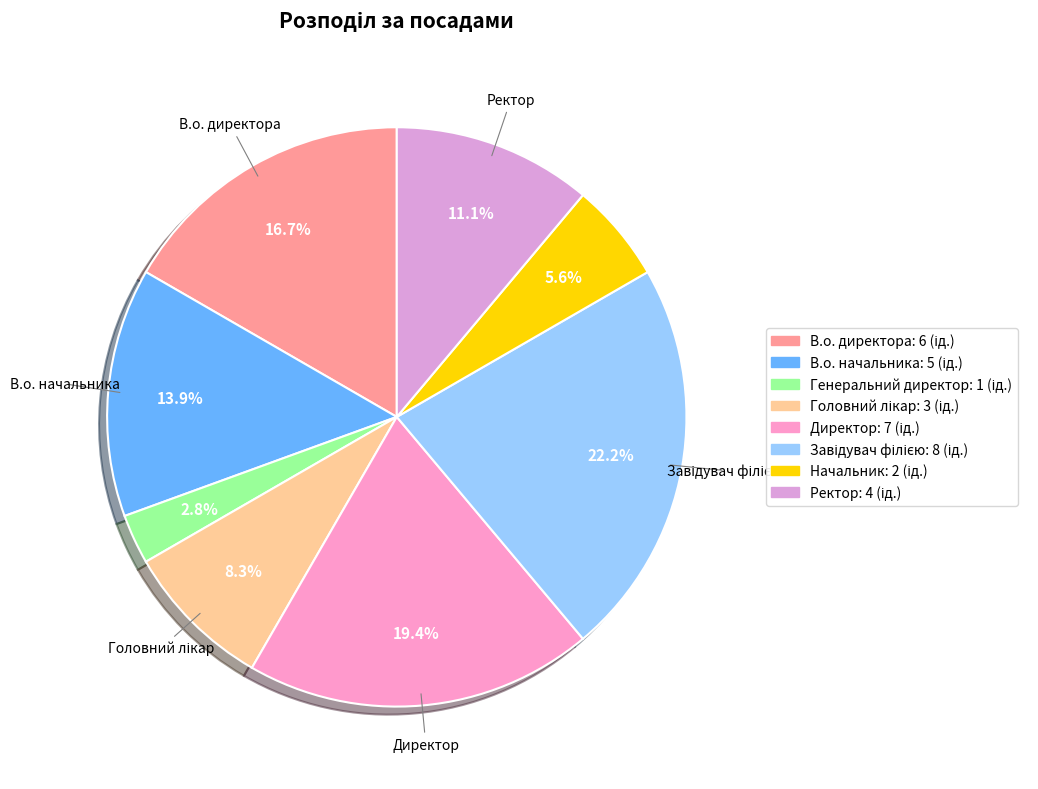

To the nearest percent, what is the difference between the largest and smallest slice percentages?

19%